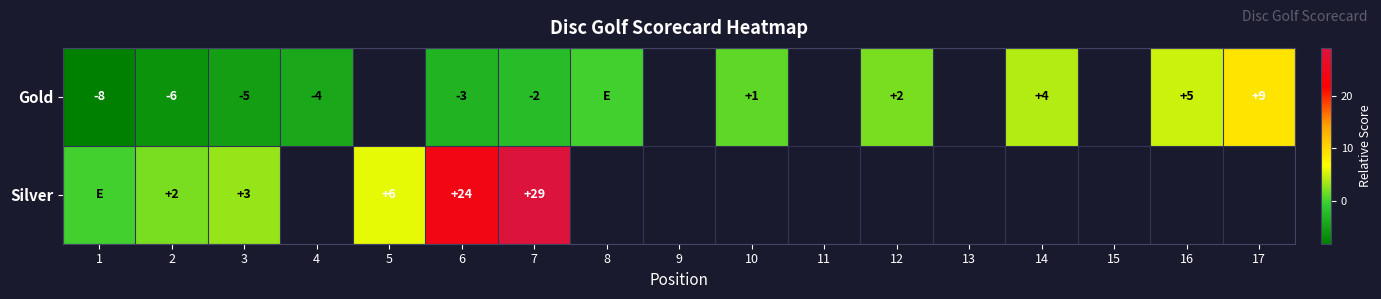

At 6, list the series in order from largest to smallest.

Silver, Gold